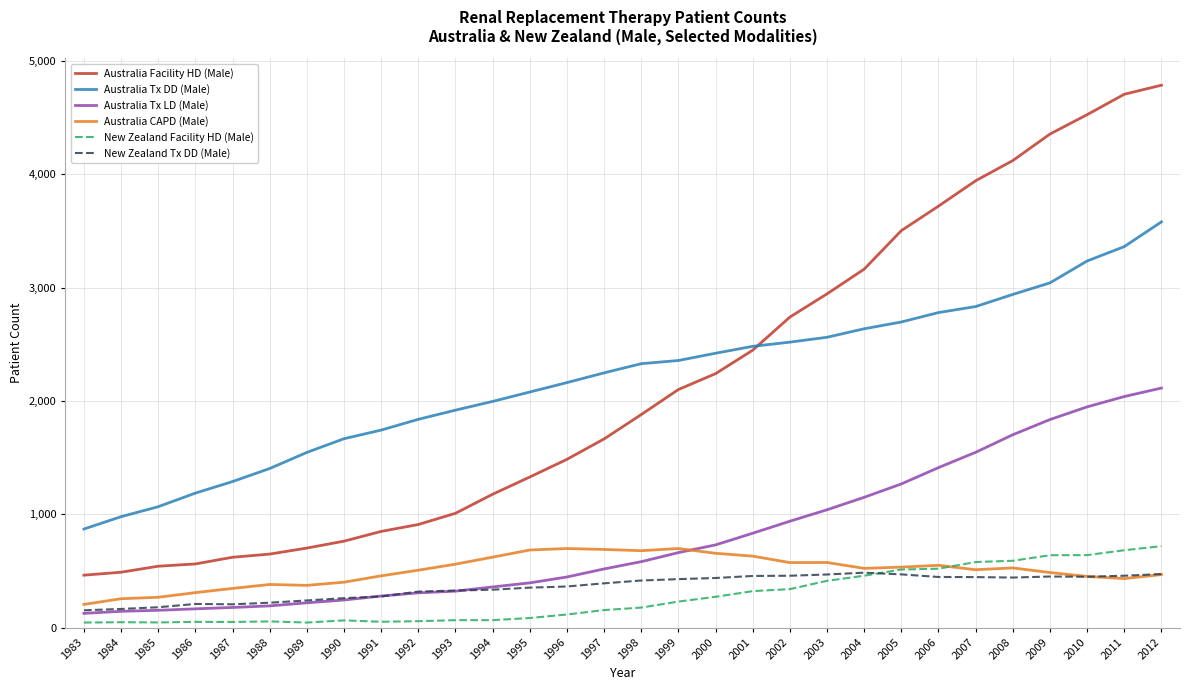

What are all the series names shown in the legend?

Australia Facility HD (Male), Australia Tx DD (Male), Australia Tx LD (Male), Australia CAPD (Male), New Zealand Facility HD (Male), New Zealand Tx DD (Male)